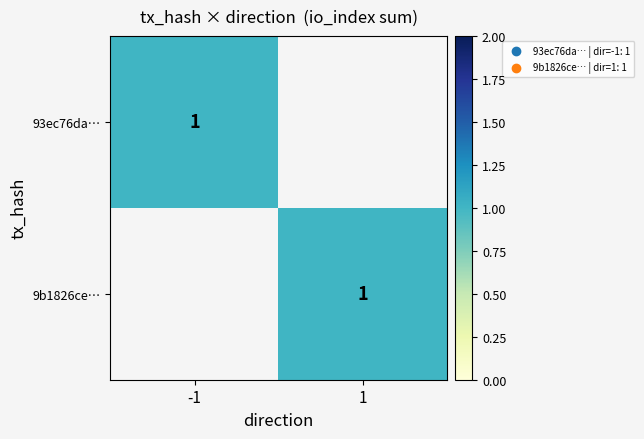

Reading right to left, list all the values displayed in this chart.

93ec76da33b6544b6cd29ca5798bad1661402a5: 1=-1	0=-1
9b1826ced76467615706f963dcbae3e67dc4557: 1=1	0=1